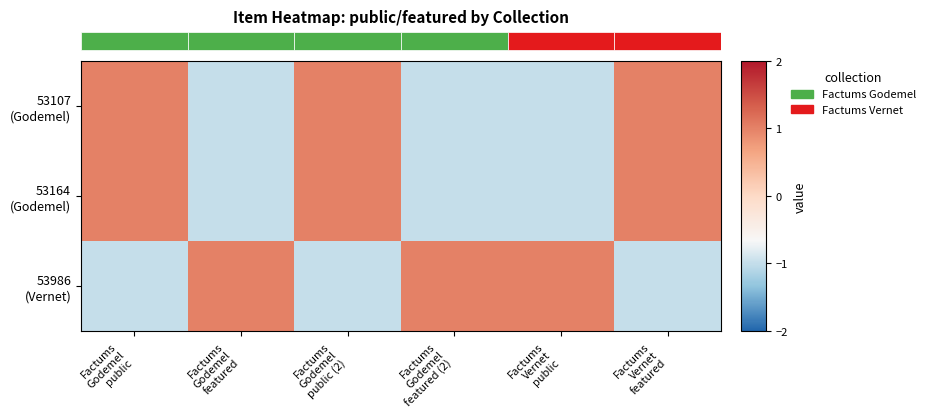

Between Factums
Vernet
public and Factums
Godemel
public (2), which is larger?

Factums
Godemel
public (2)